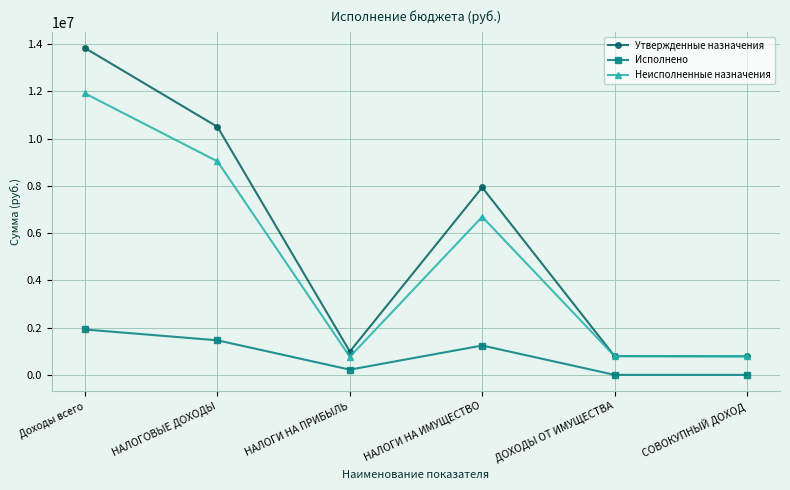

Is it true that Утвержденные назначения equals 13824502.0 at Доходы всего?

True